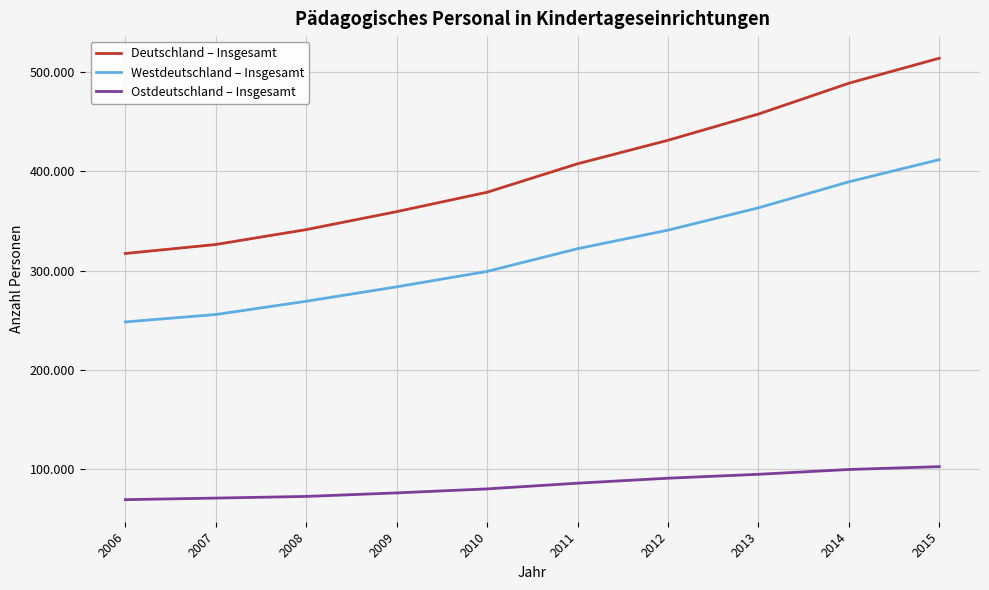

What is the average value of the Westdeutschland – Insgesamt series?

318337